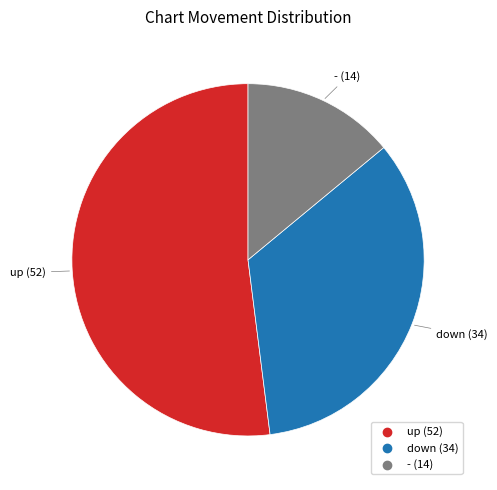

Combined, do up and down account for over 50%?

Yes